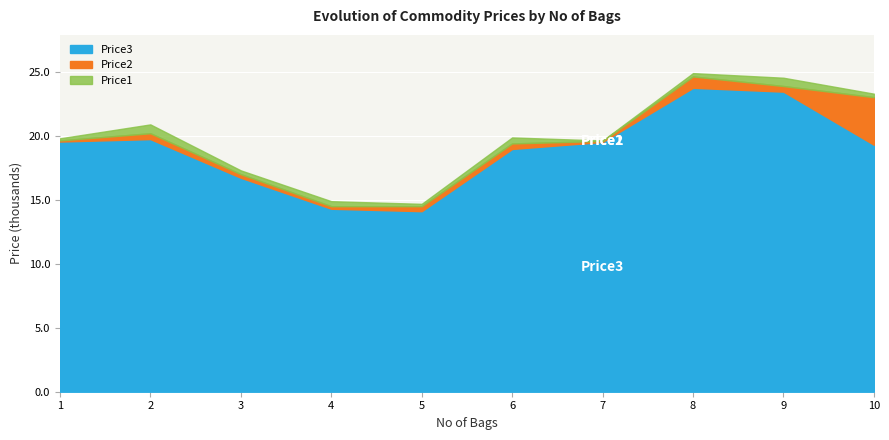

Which label corresponds to the largest value in the chart?

8